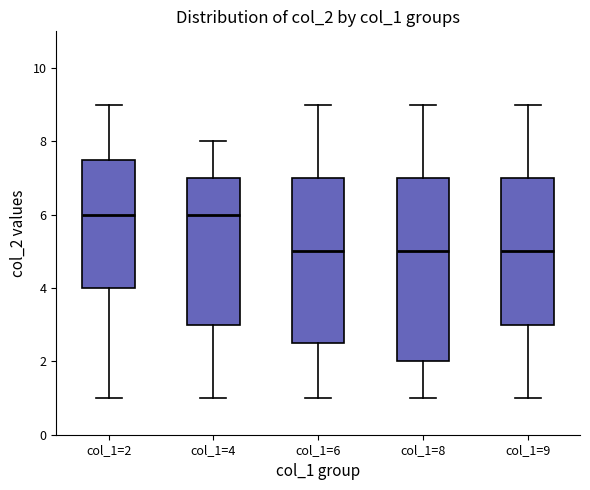

Which box is the tallest, from its lower edge to its upper edge?

col_1=8